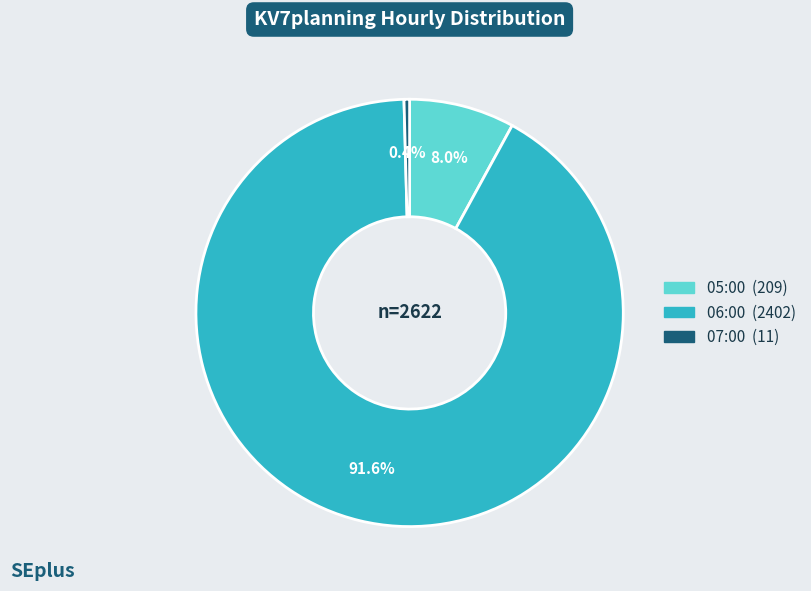

To the nearest percent, what percentage of the pie is 06:00?

92%